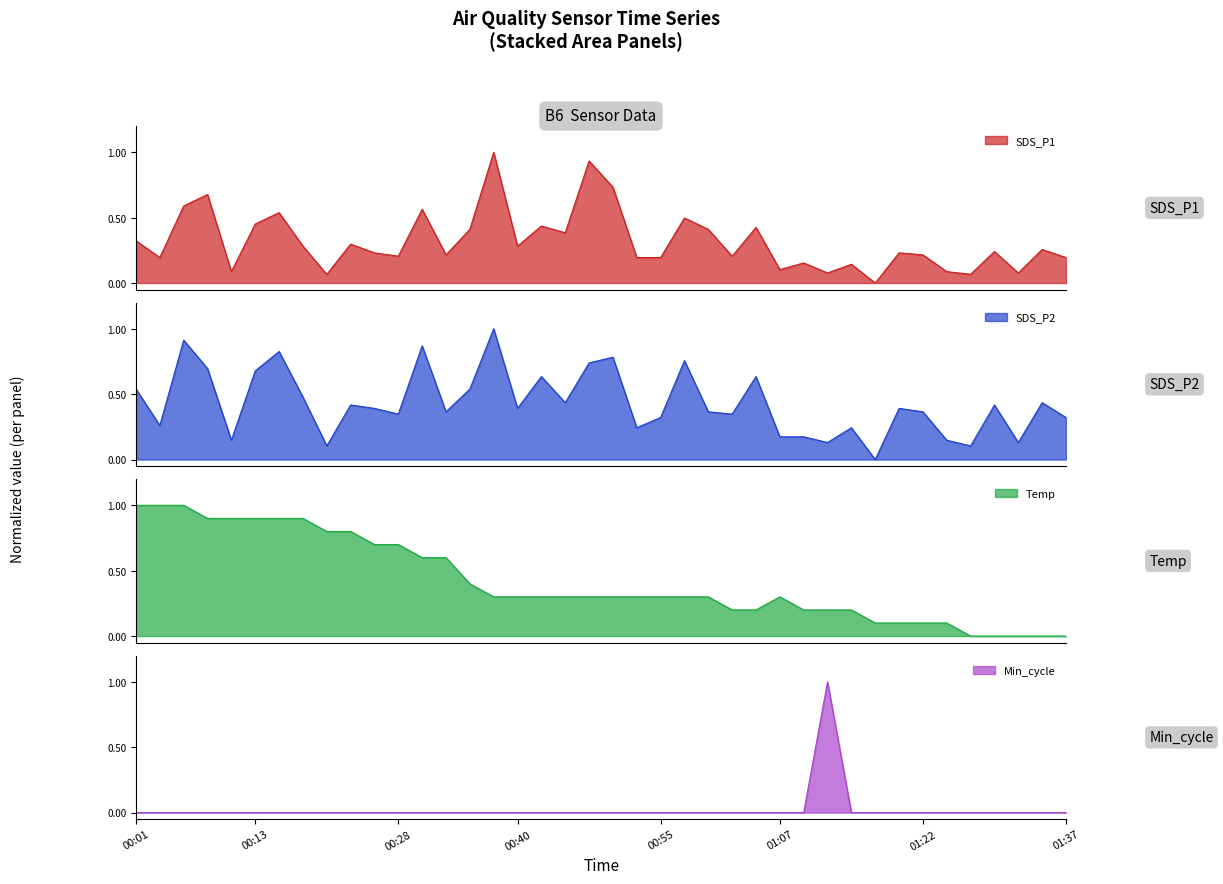

Where is the first local maximum for Min_cycle?

29